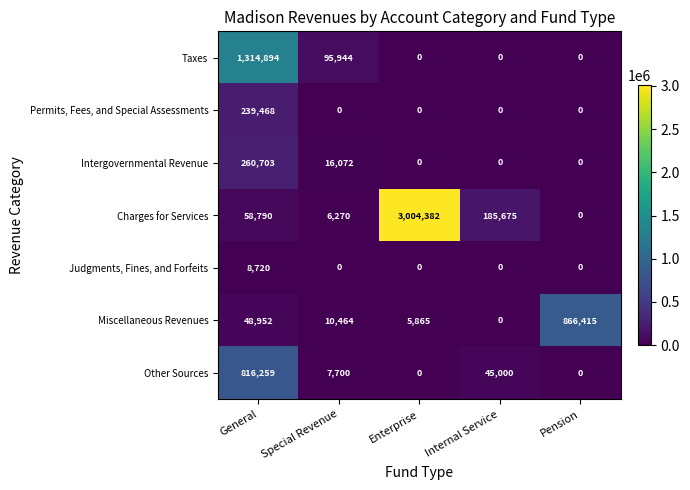

Which category has the highest value in the Taxes series?

General